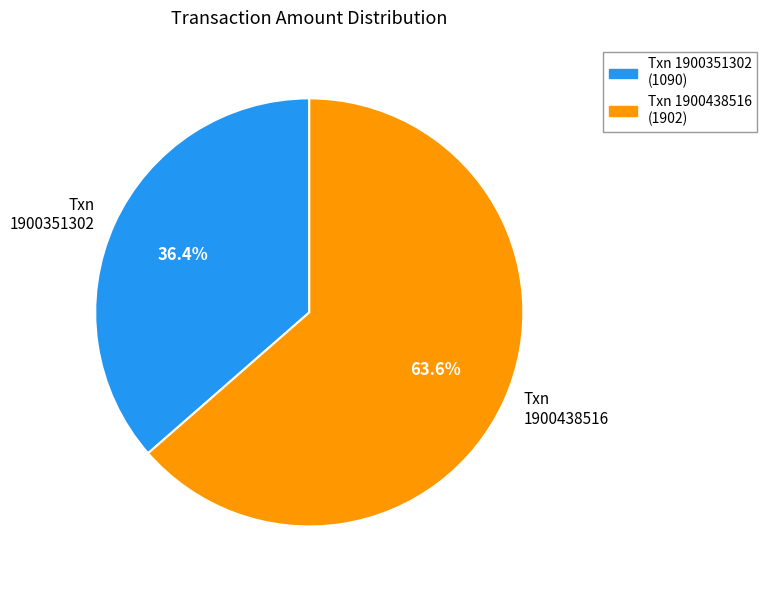

Does Txn 1900351302 represent more than half of the total?

No